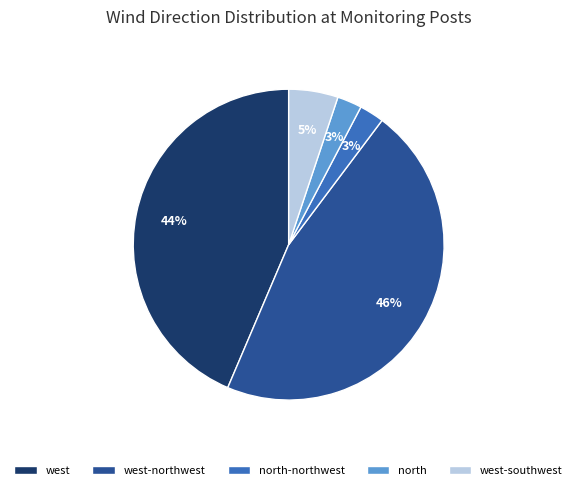

To the nearest percent, what is the average slice percentage?

20%